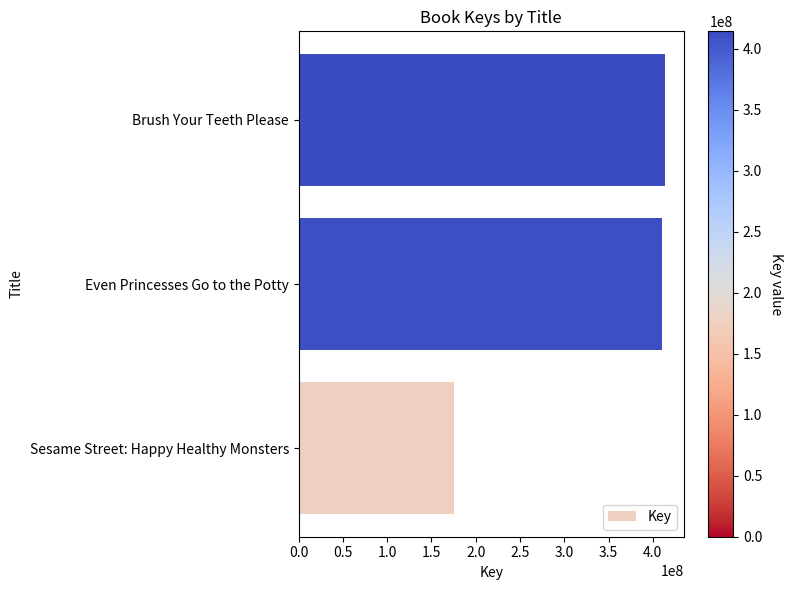

Read the value at Sesame Street: Happy Healthy Monsters.

175220129